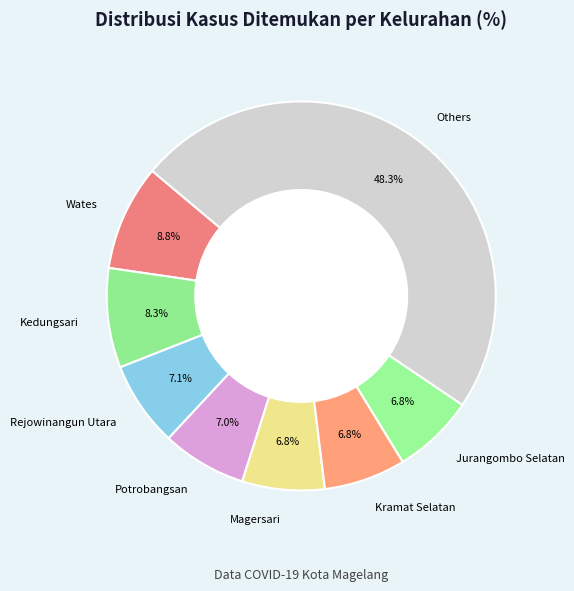

To the nearest percent, what is the average slice percentage?

12%